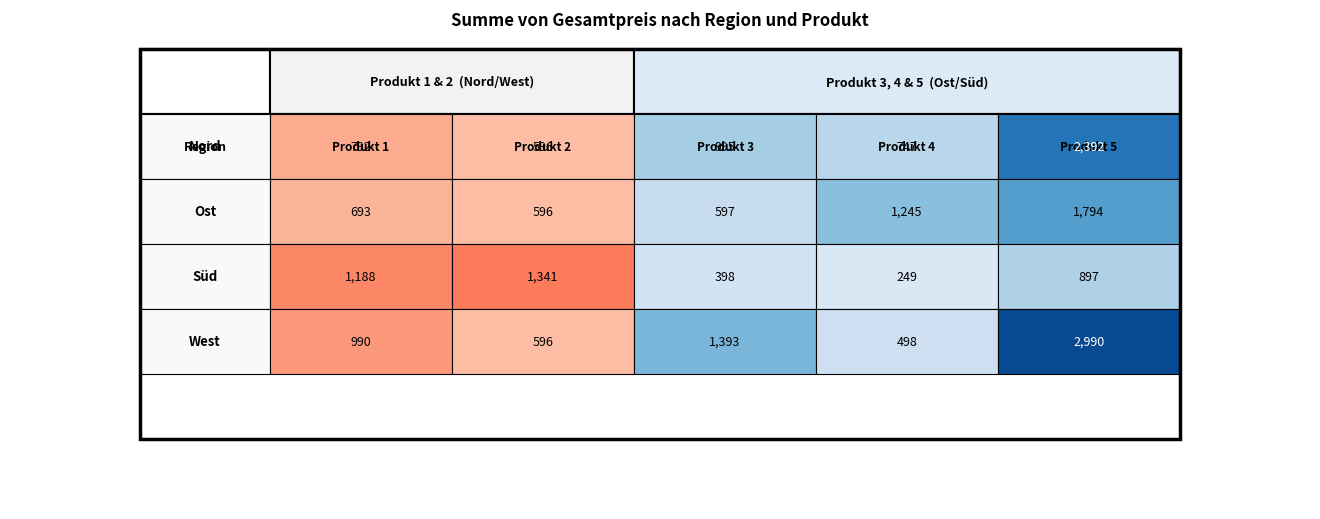

At how many categories does at least one series exceed 2732?

1